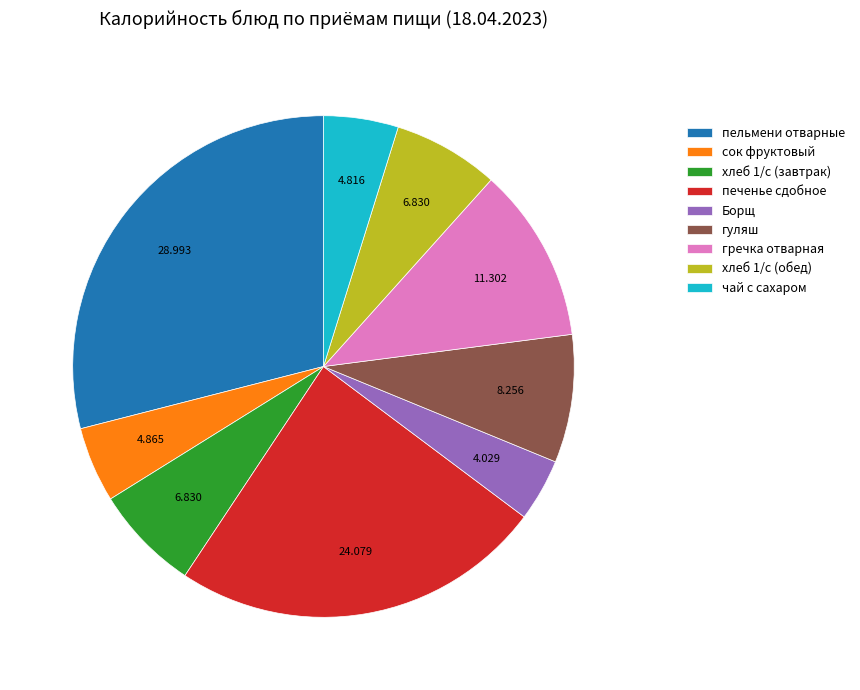

Count the number of slices in the pie.

9